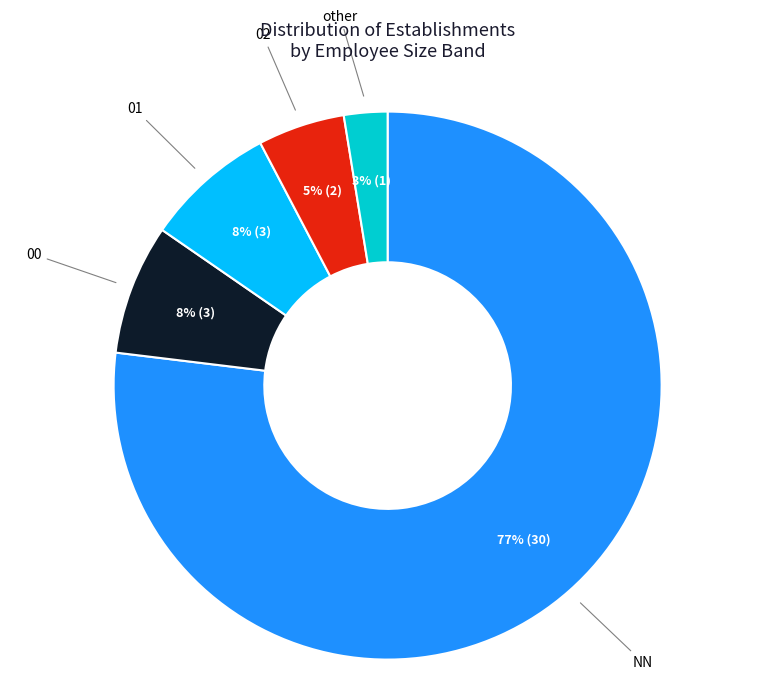

To the nearest percent, what is the average slice percentage?

20%